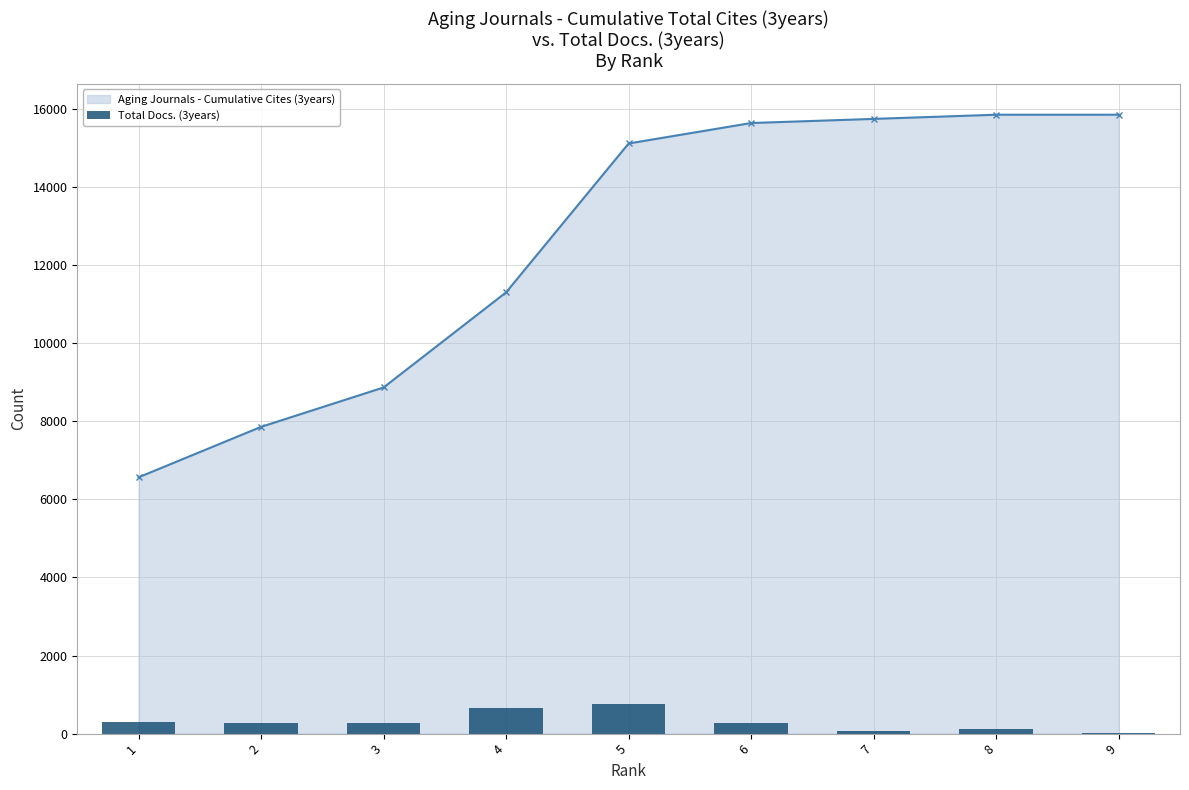

What is the value of the 7th bar from the left?

55